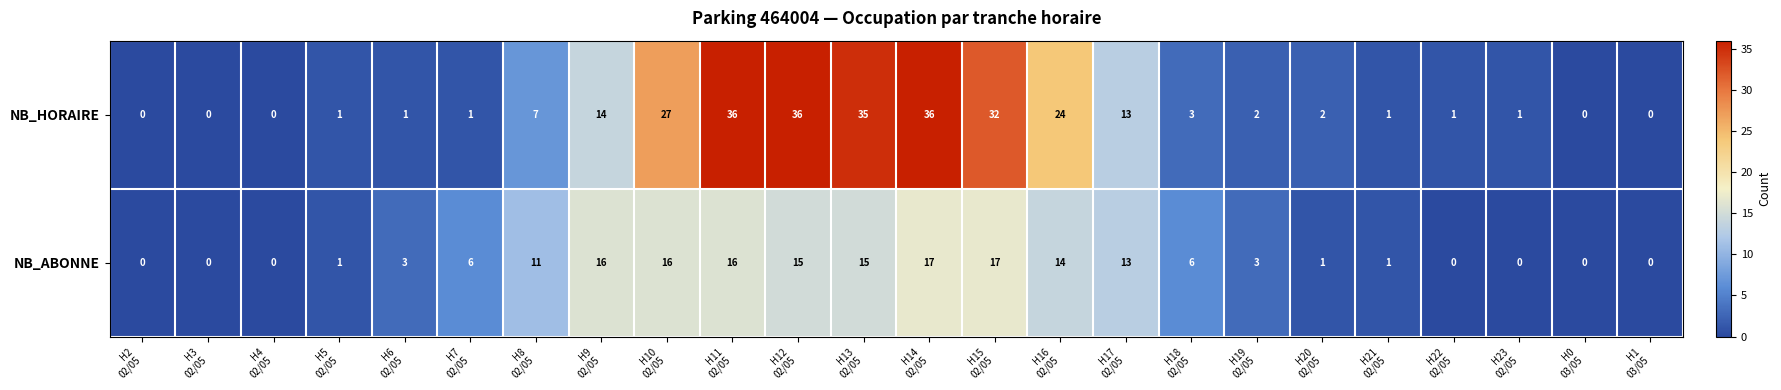

At how many categories does at least one series exceed 29?

5